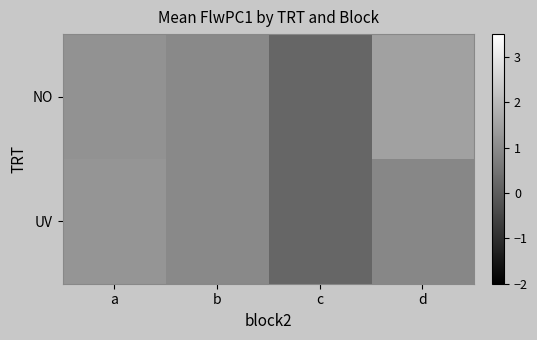

List the series in order of their peak value, highest first.

NO, UV